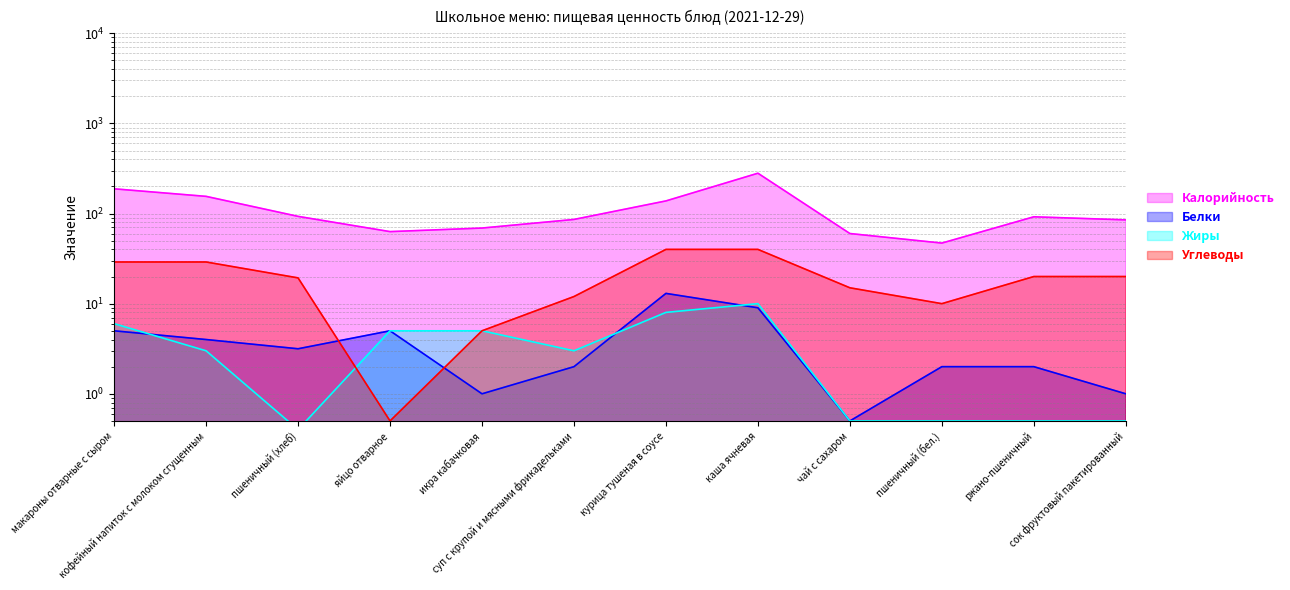

True or false: Углеводы and Белки cross at least once.

True